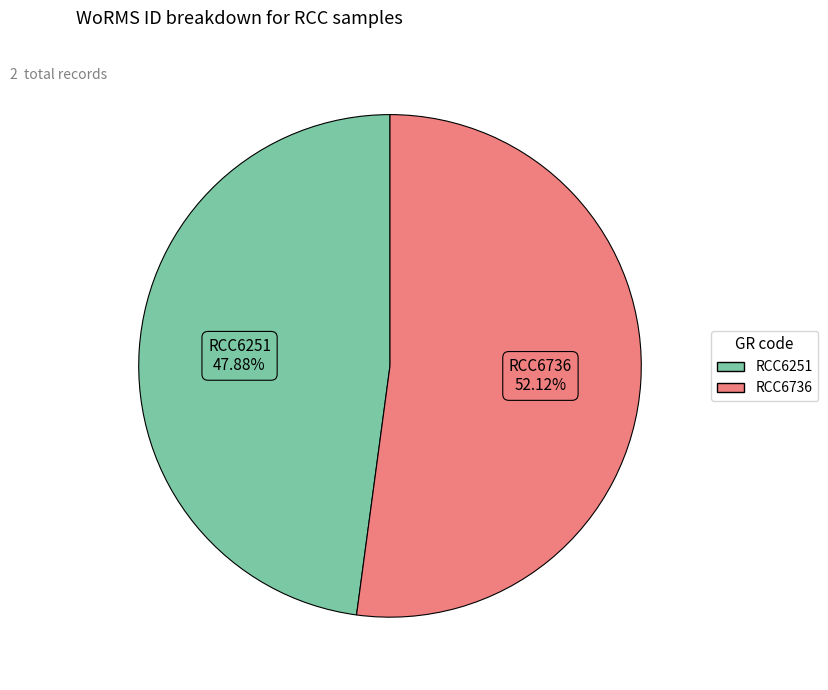

Between RCC6736 and RCC6251, which is larger?

RCC6736